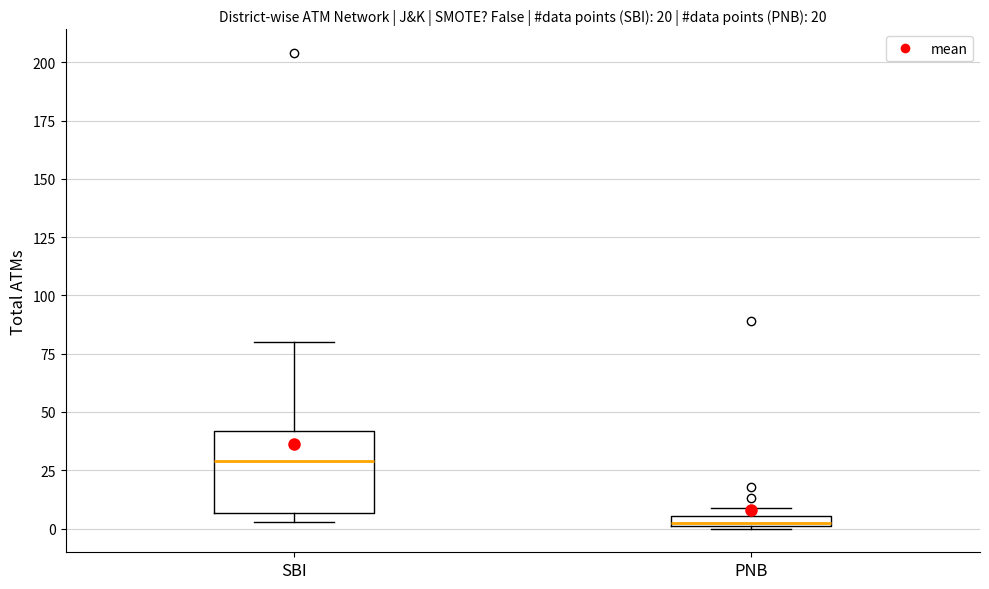

Which box is the tallest, from its lower edge to its upper edge?

SBI